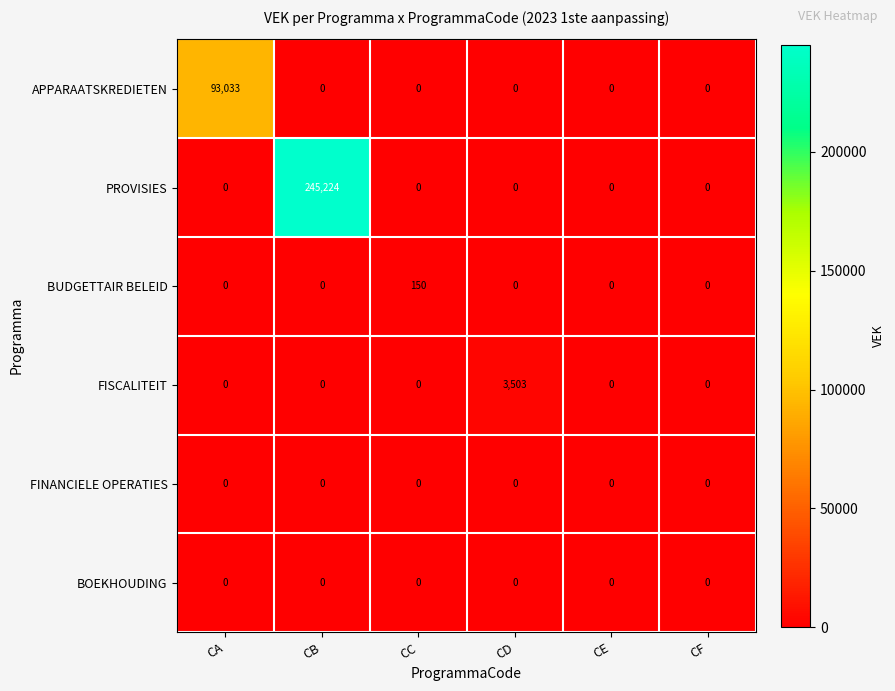

How many distinct data groups are displayed?

6